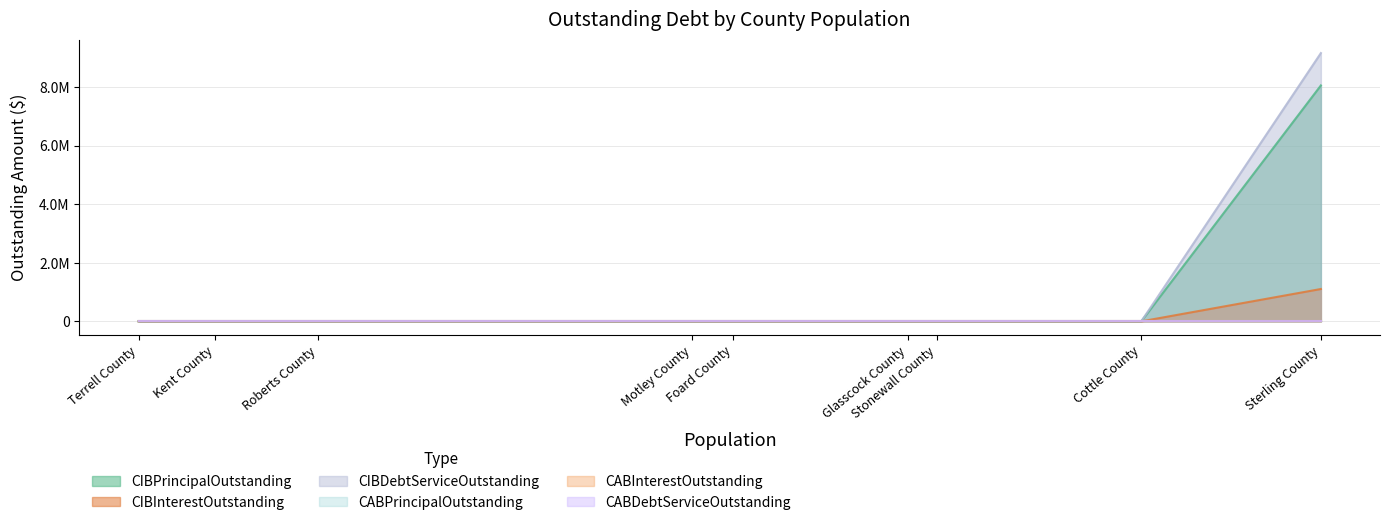

Which category has the highest value in the CIBInterestOutstanding series?

Sterling County